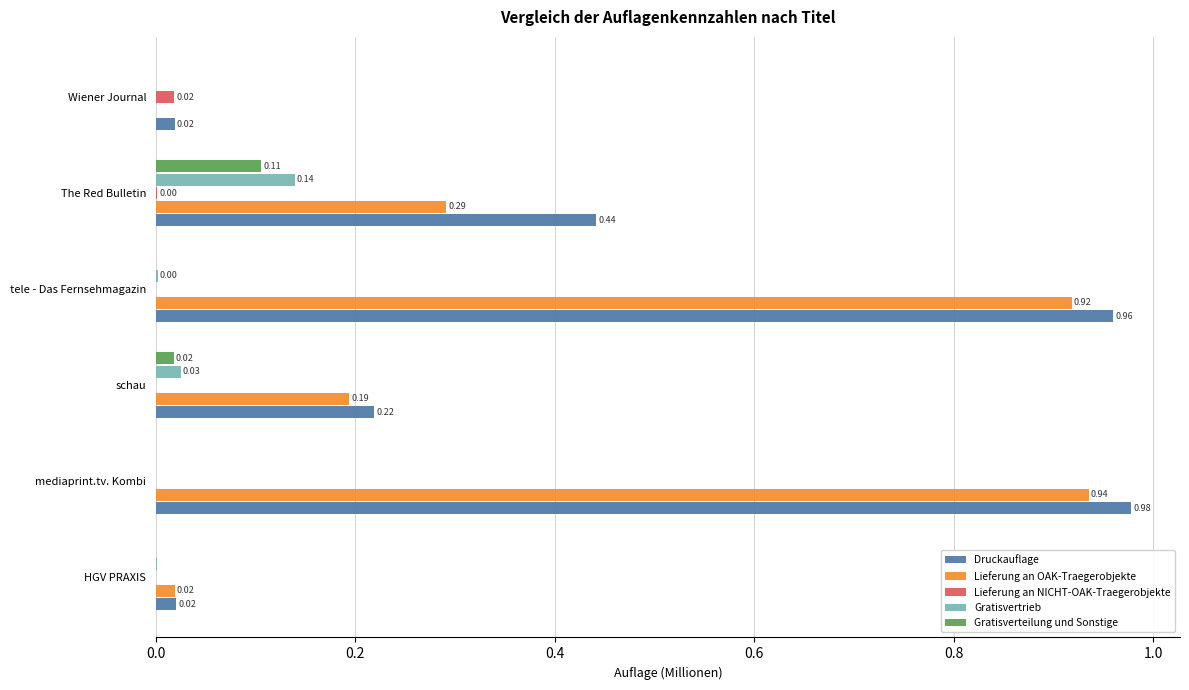

At which label does Lieferung an OAK-Traegerobjekte reach its peak?

mediaprint.tv. Kombi